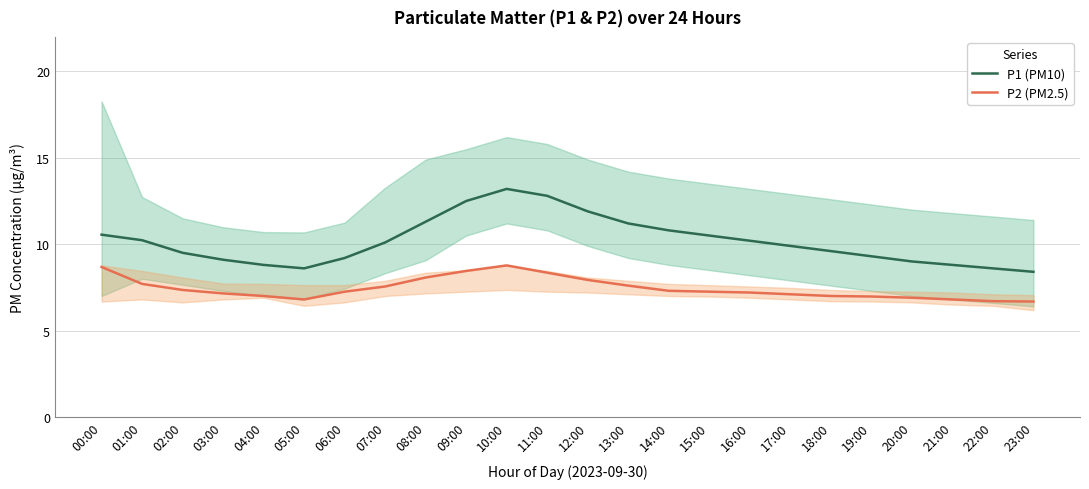

Is it true that P1 (PM10) equals 2.6 at 11:00?

False